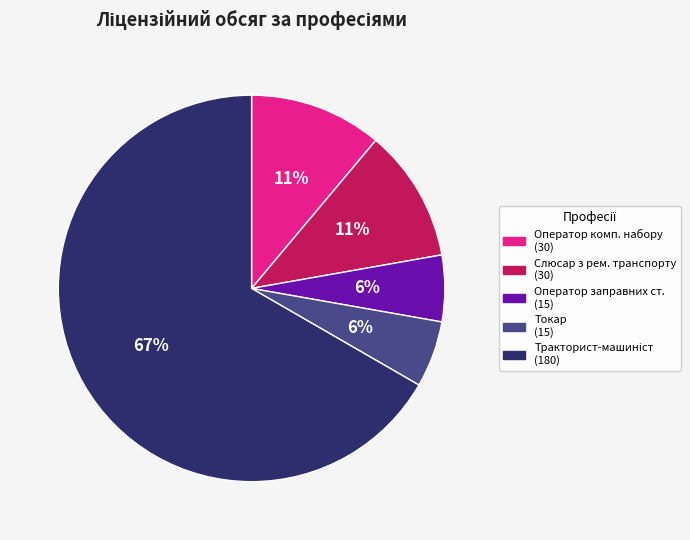

To the nearest percent, what is the average slice percentage?

20%